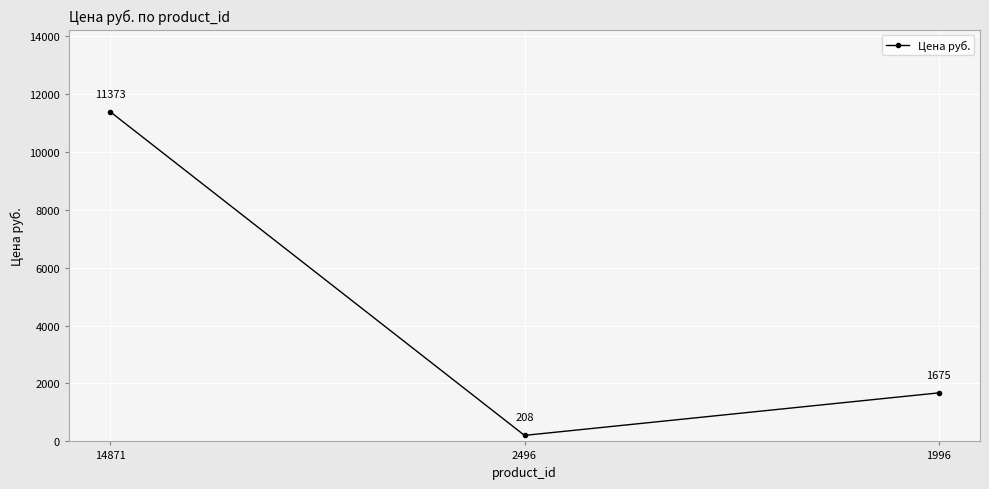

List the labels in order of value, largest first.

14871, 1996, 2496